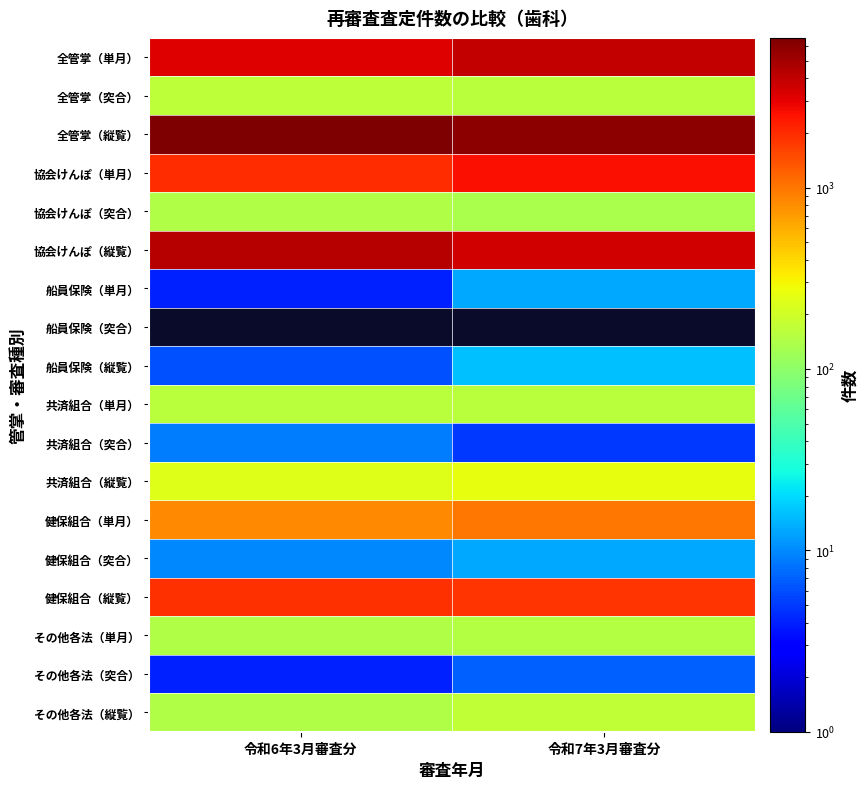

What is the average value of the 共済組合（縦覧） series?

247.5